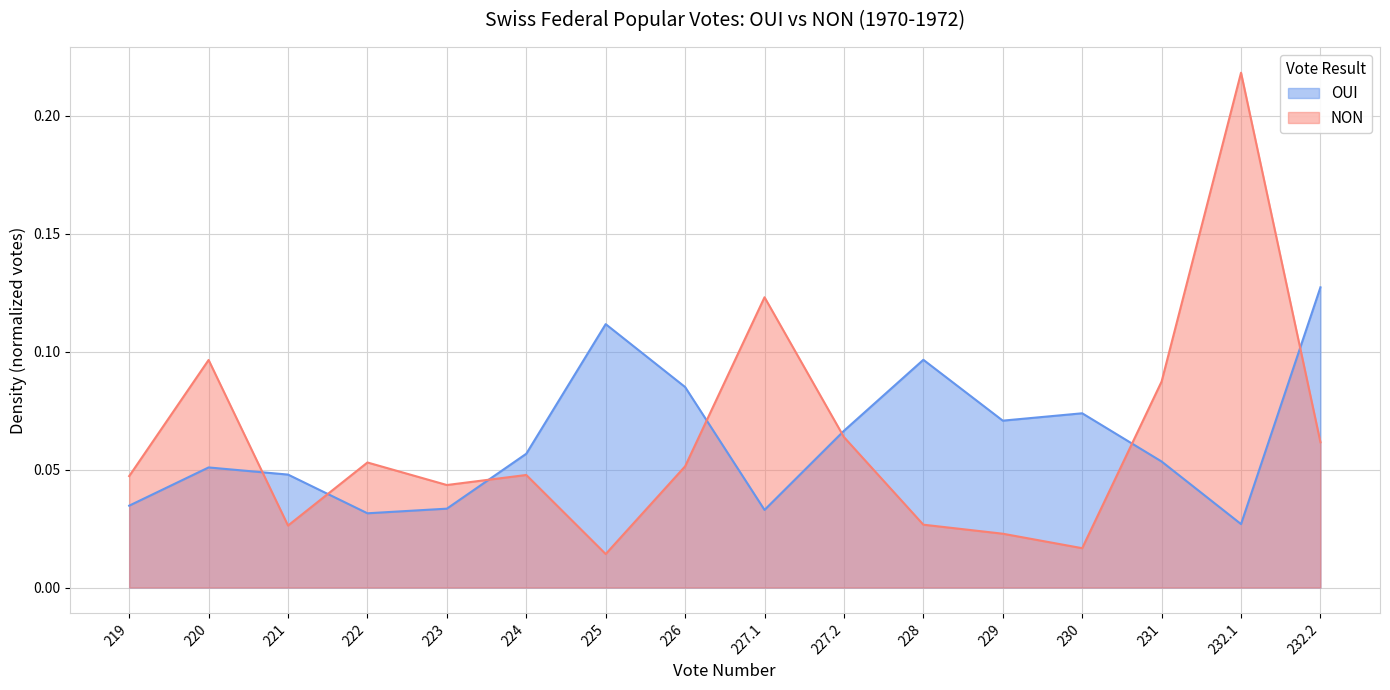

List the series in order of their peak value, highest first.

NON, OUI